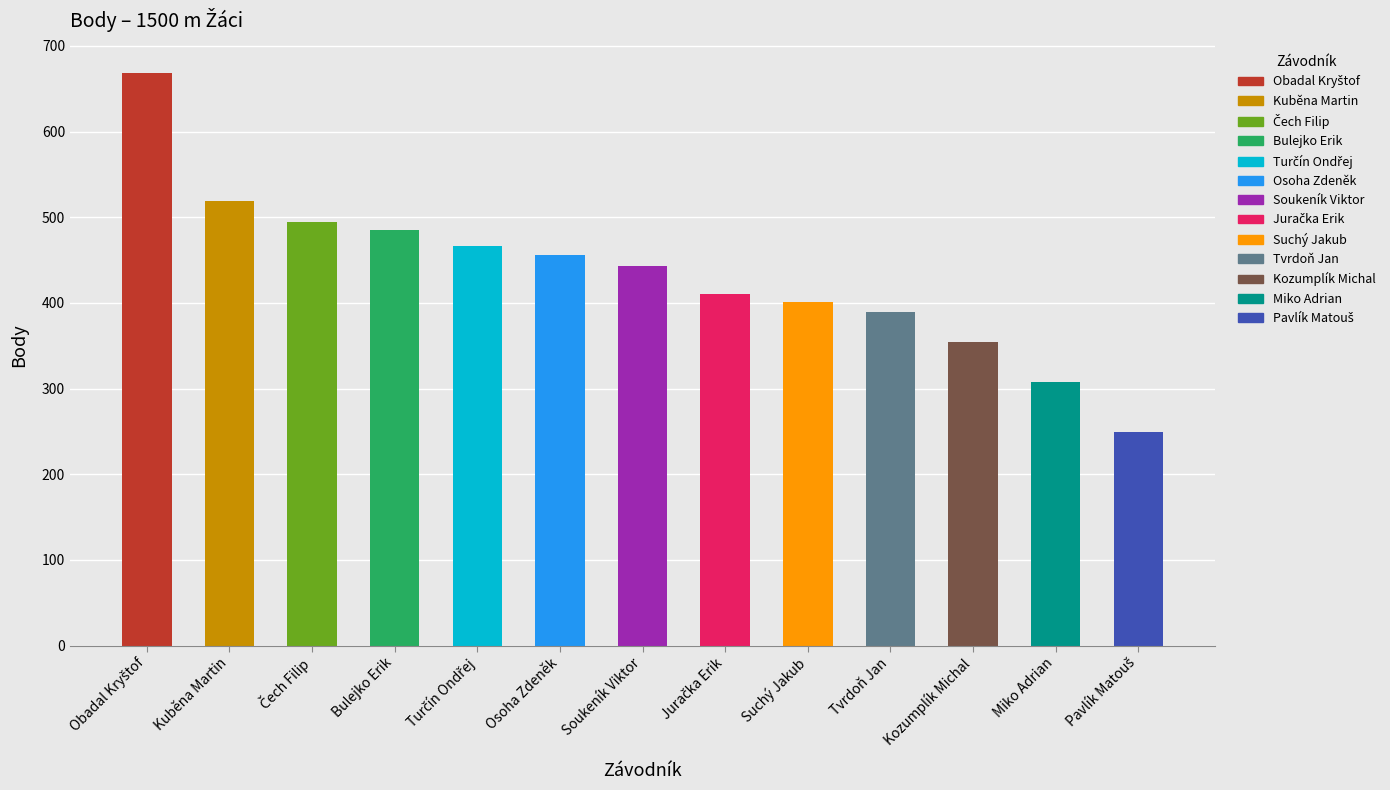

What is the average value?

434